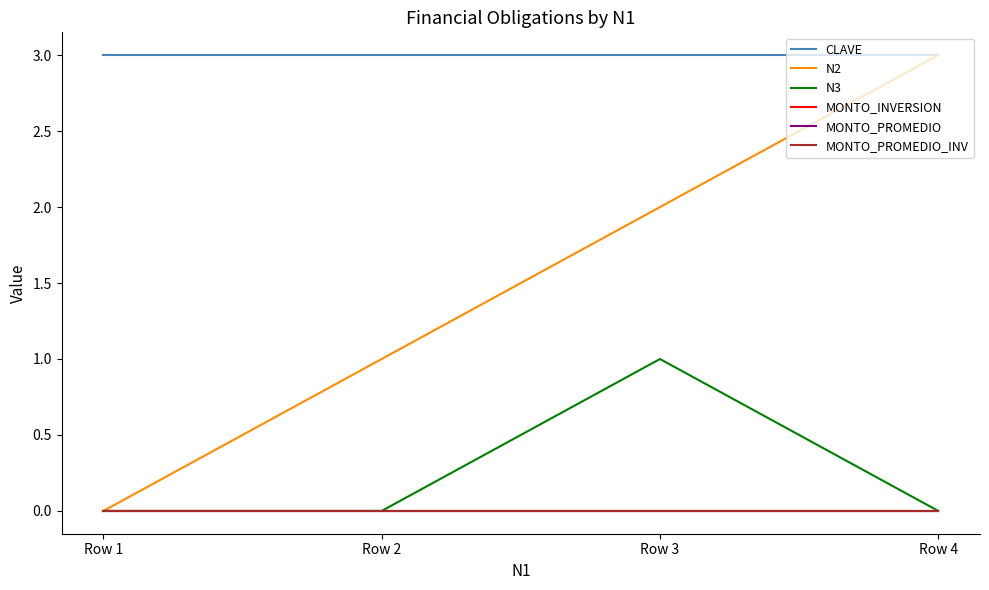

Is this an area chart (filled region under the line)?

No